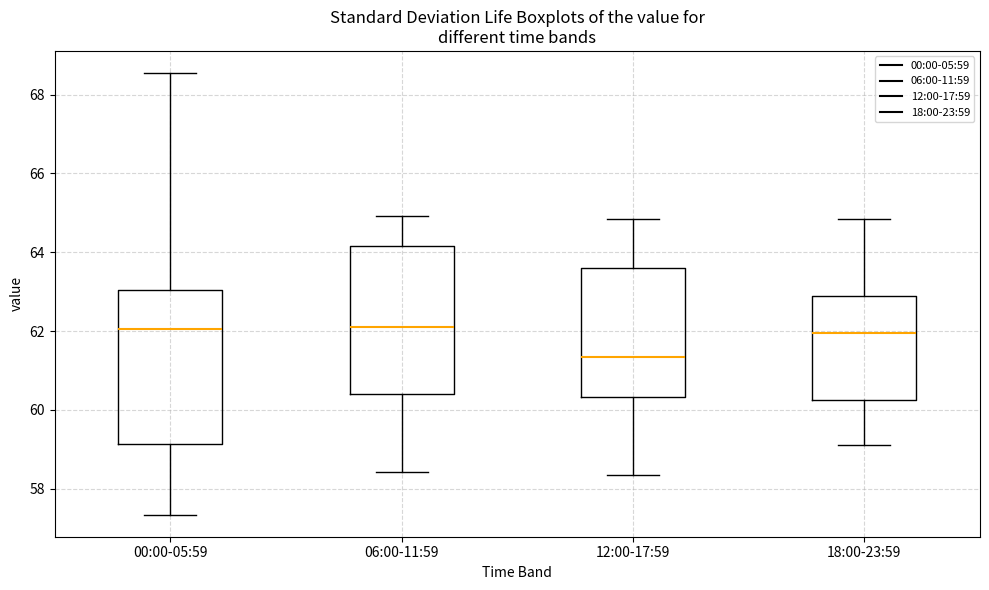

Reading left to right, transcribe this box plot: for each box, give where its median line is, the range the box spans, and where its two whiskers end, as read against the y-axis. The values are not printed on the chart, so give them approximately, as read against the axis.

00:00-05:59: median 62.0, box 59.2 to 63.0, whiskers 57.4 to 68.6
06:00-11:59: median 62.2, box 60.4 to 64.2, whiskers 58.4 to 65.0
12:00-17:59: median 61.4, box 60.4 to 63.6, whiskers 58.4 to 64.8
18:00-23:59: median 62.0, box 60.2 to 62.8, whiskers 59.2 to 64.8